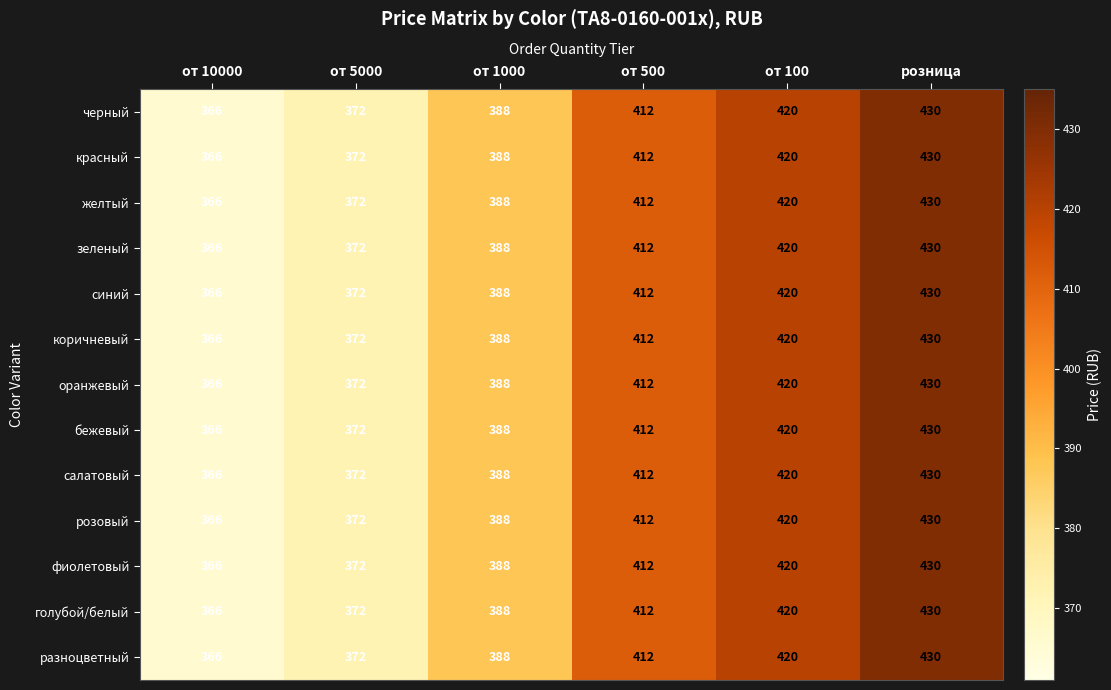

How many categories are shown in the chart?

6